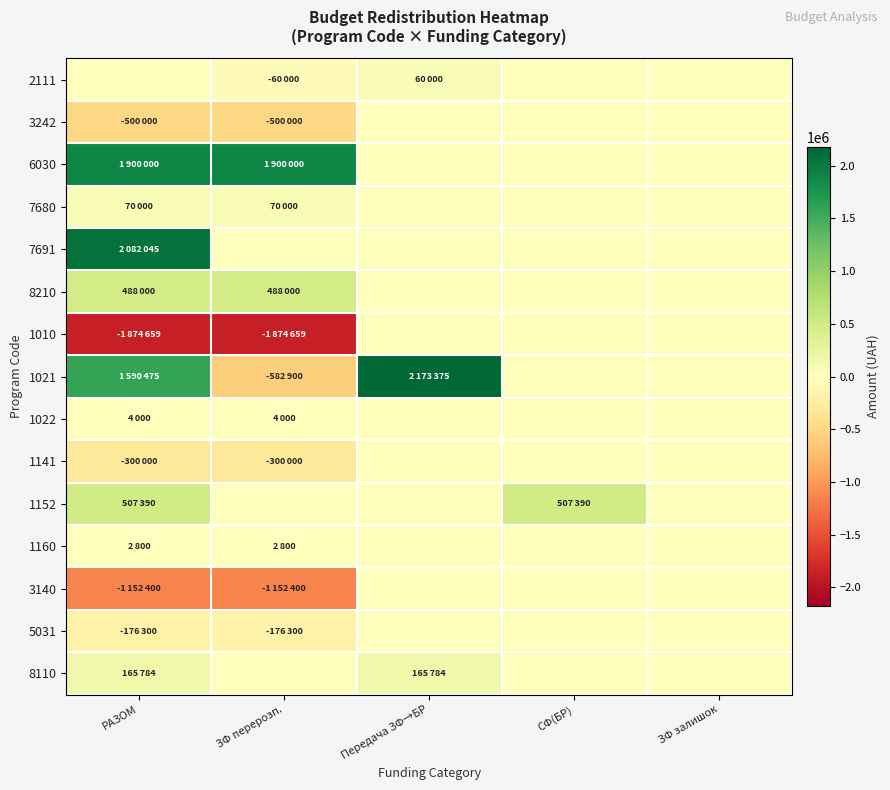

What is the total value across all series at СФ(БР)?

507390